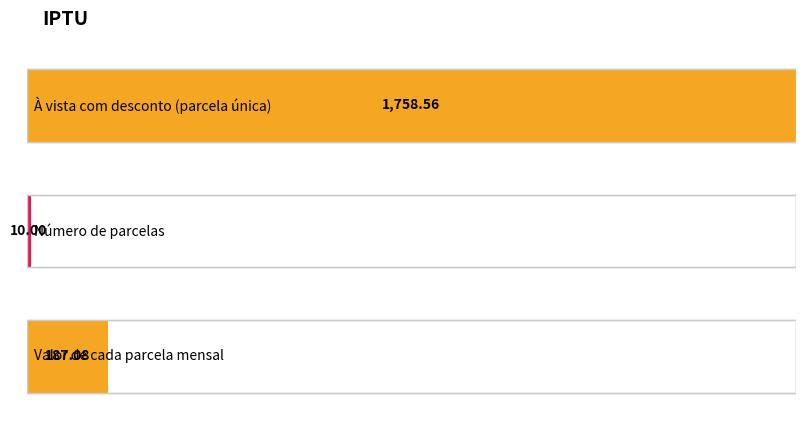

Rank the categories by value from lowest to highest.

Número de parcelas, Valor de cada parcela mensal, À vista com desconto (parcela única)